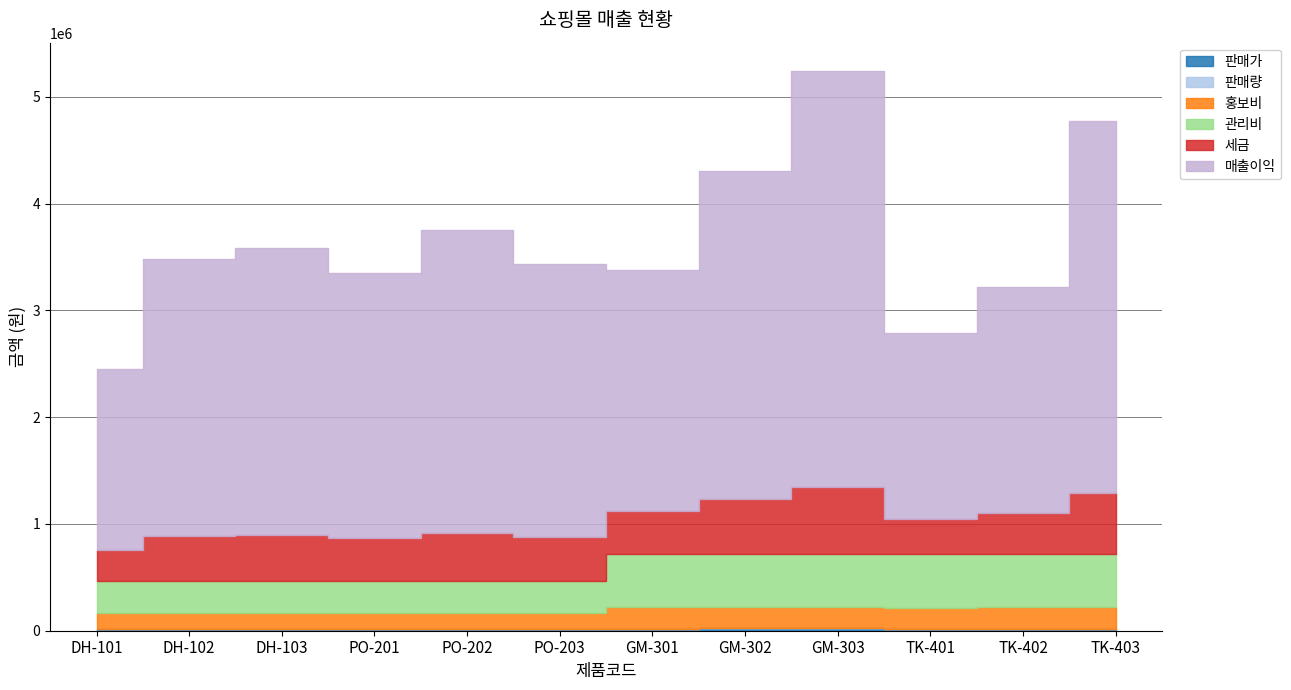

Reading left to right, what are all the values shown in this chart?

판매가: DH-101=15800	DH-102=16500	DH-103=18000	PO-201=15000	PO-202=17800	PO-203=19500	GM-301=20000	GM-302=21500	GM-303=22800	TK-401=16500	TK-402=17500	TK-403=18500
판매량: DH-101=154	DH-102=210	DH-103=198	PO-201=222	PO-202=210	PO-203=175	GM-301=168	GM-302=199	GM-303=229	TK-401=168	TK-402=183	TK-403=257
홍보비: DH-101=150000	DH-102=150000	DH-103=150000	PO-201=150000	PO-202=150000	PO-203=150000	GM-301=200000	GM-302=200000	GM-303=200000	TK-401=200000	TK-402=200000	TK-403=200000
관리비: DH-101=300000	DH-102=300000	DH-103=300000	PO-201=300000	PO-202=300000	PO-203=300000	GM-301=500000	GM-302=500000	GM-303=500000	TK-401=500000	TK-402=500000	TK-403=500000
세금: DH-101=292000	DH-102=416000	DH-103=428000	PO-201=400000	PO-202=449000	PO-203=410000	GM-301=403000	GM-302=513000	GM-303=627000	TK-401=333000	TK-402=384000	TK-403=571000
매출이익: DH-101=1691200	DH-102=2599000	DH-103=2686000	PO-201=2480000	PO-202=2839000	PO-203=2552500	GM-301=2257000	GM-302=3065500	GM-303=3894200	TK-401=1739000	TK-402=2118500	TK-403=3483500